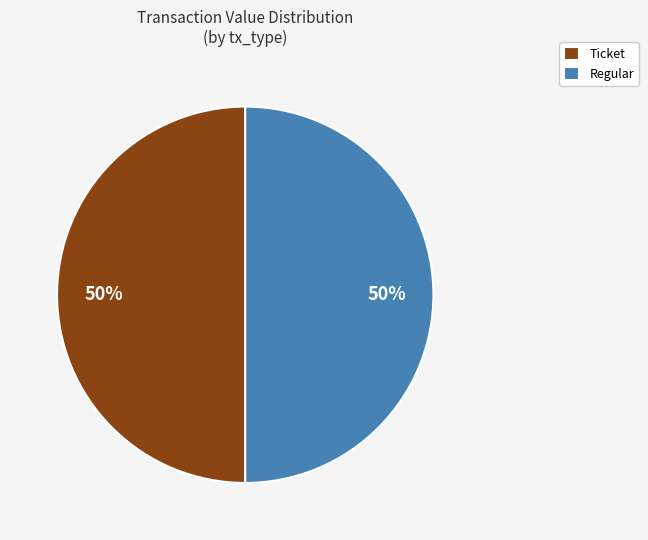

The Ticket slice represents 38% of the pie. True or false?

False